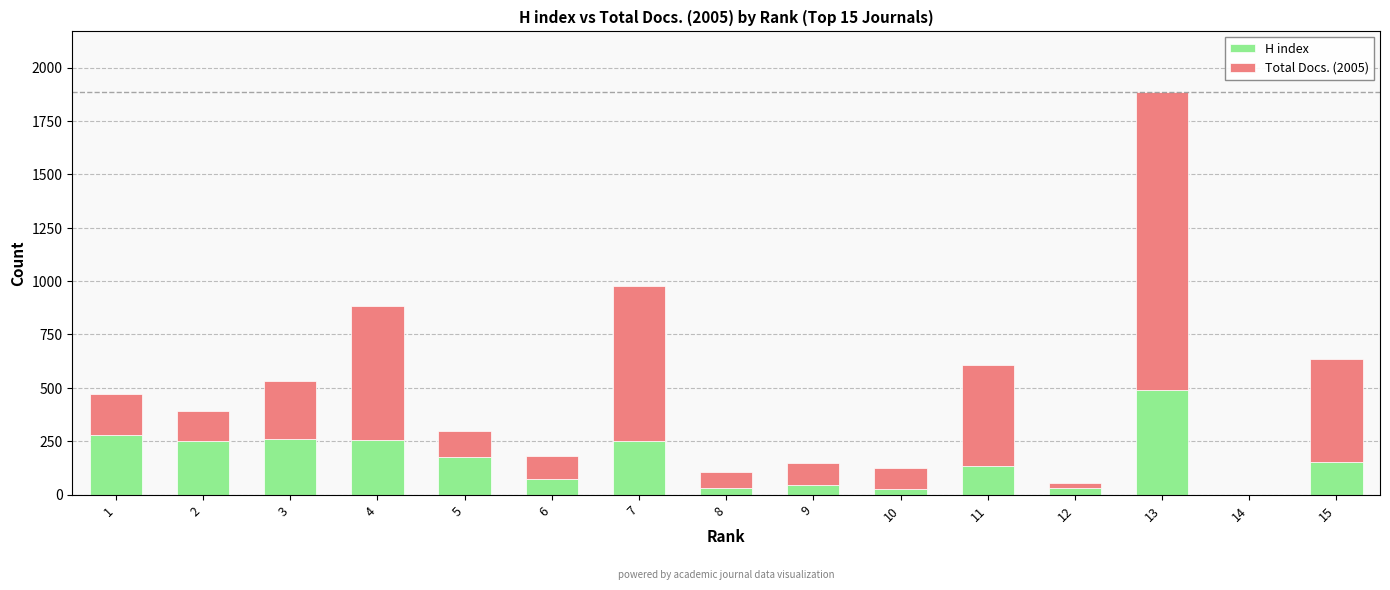

The value of H index at 2 is 250. True or false?

True